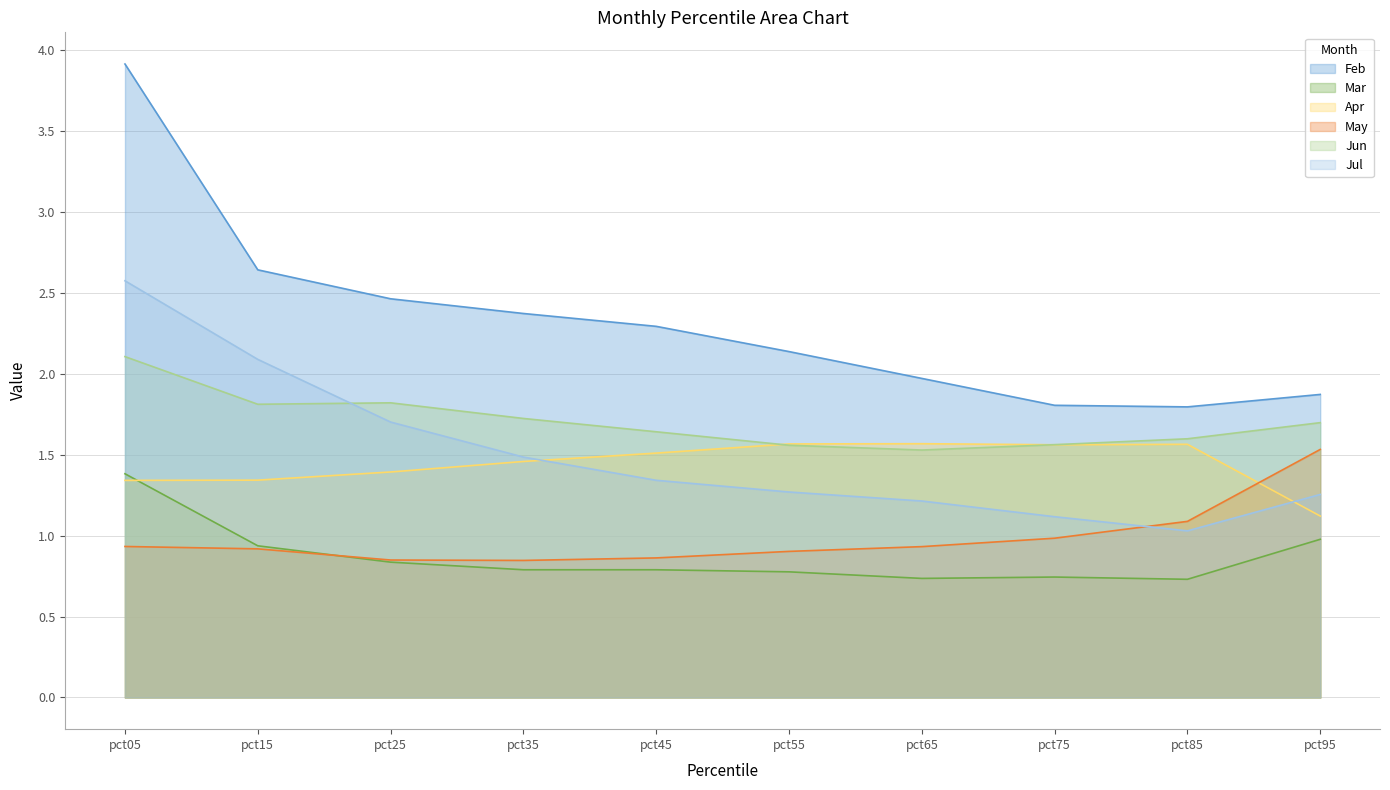

Which category has the lowest value across all series?

pct85